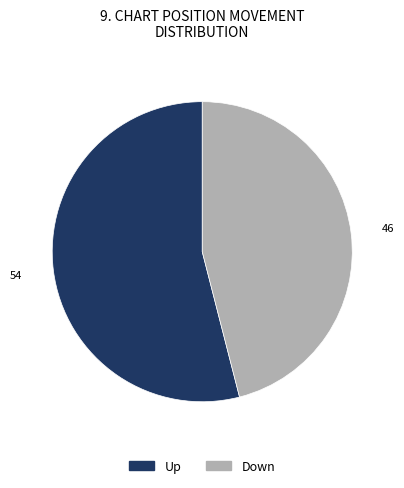

Is there a majority slice in this chart?

Yes